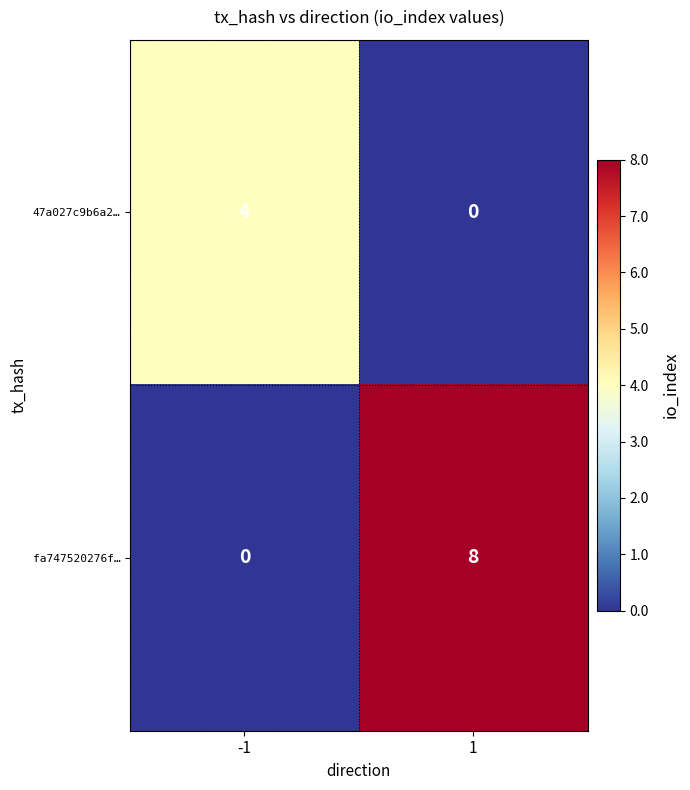

Read the fa747520276f… value at 1.

8